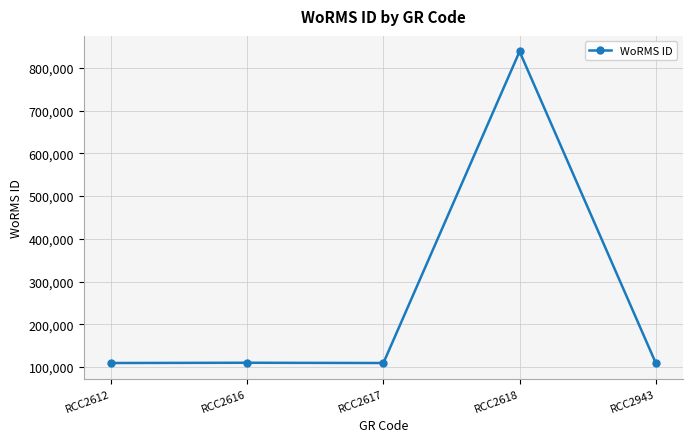

What is the difference between the maximum and minimum values?

728727